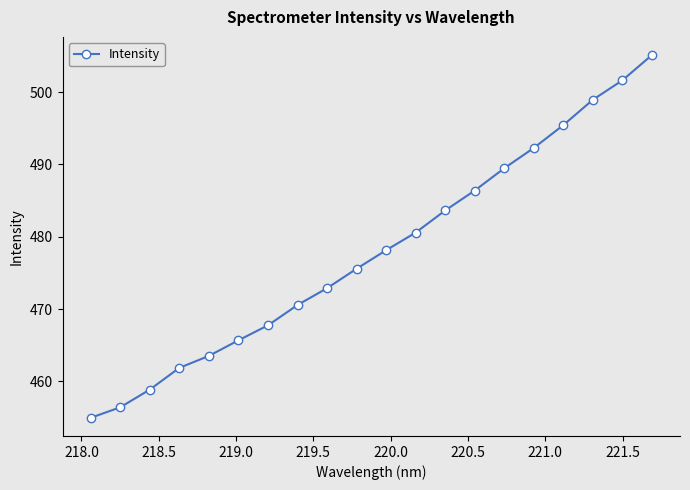

What is the difference between the maximum and second lowest values?

48.8